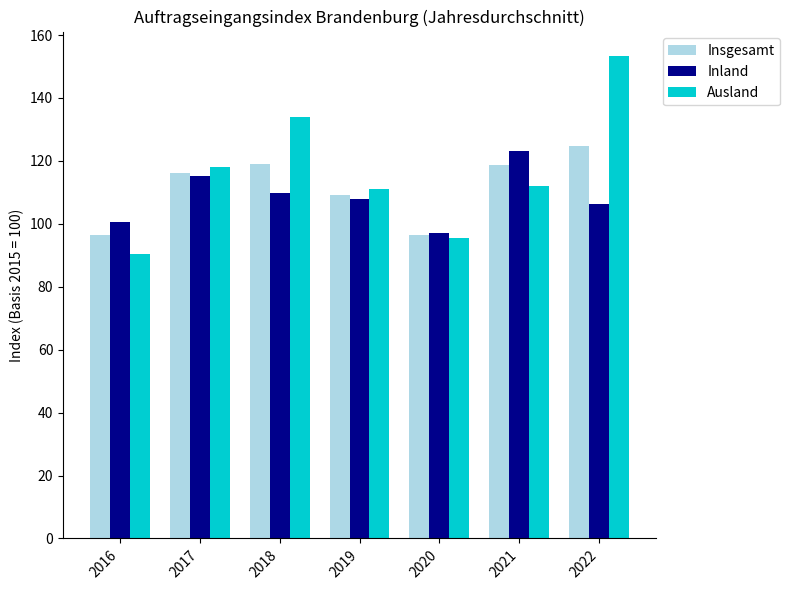

What is the difference between the maximum and minimum values in the Insgesamt series?

28.2